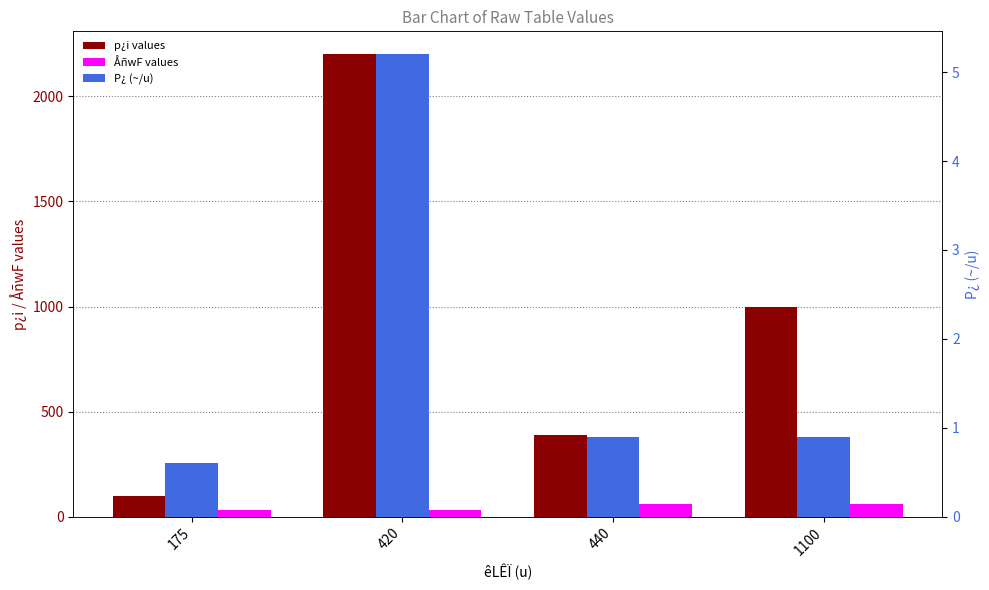

List the series in order of their peak value, lowest first.

P¿ (~/u), ÅñwF values, p¿i values